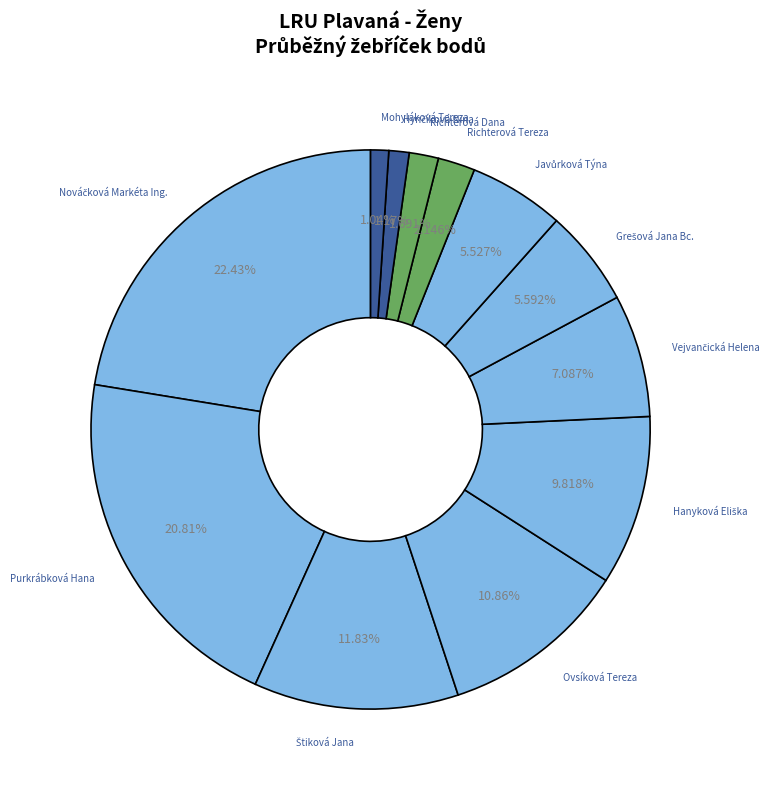

Between Ovsíková Tereza and Mohyláková Tereza, which is larger?

Ovsíková Tereza